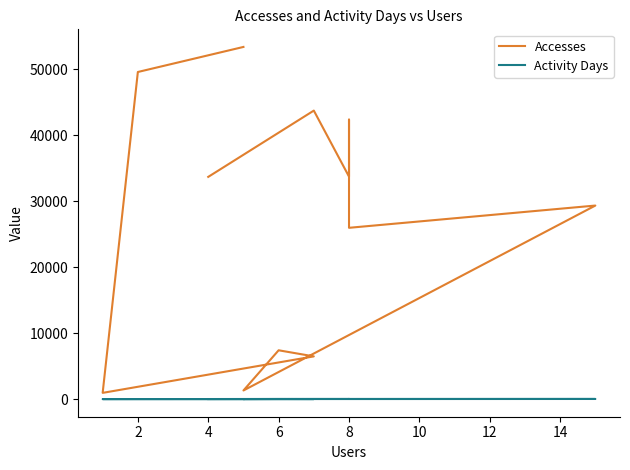

What is the label of the 12th point from the right?

2